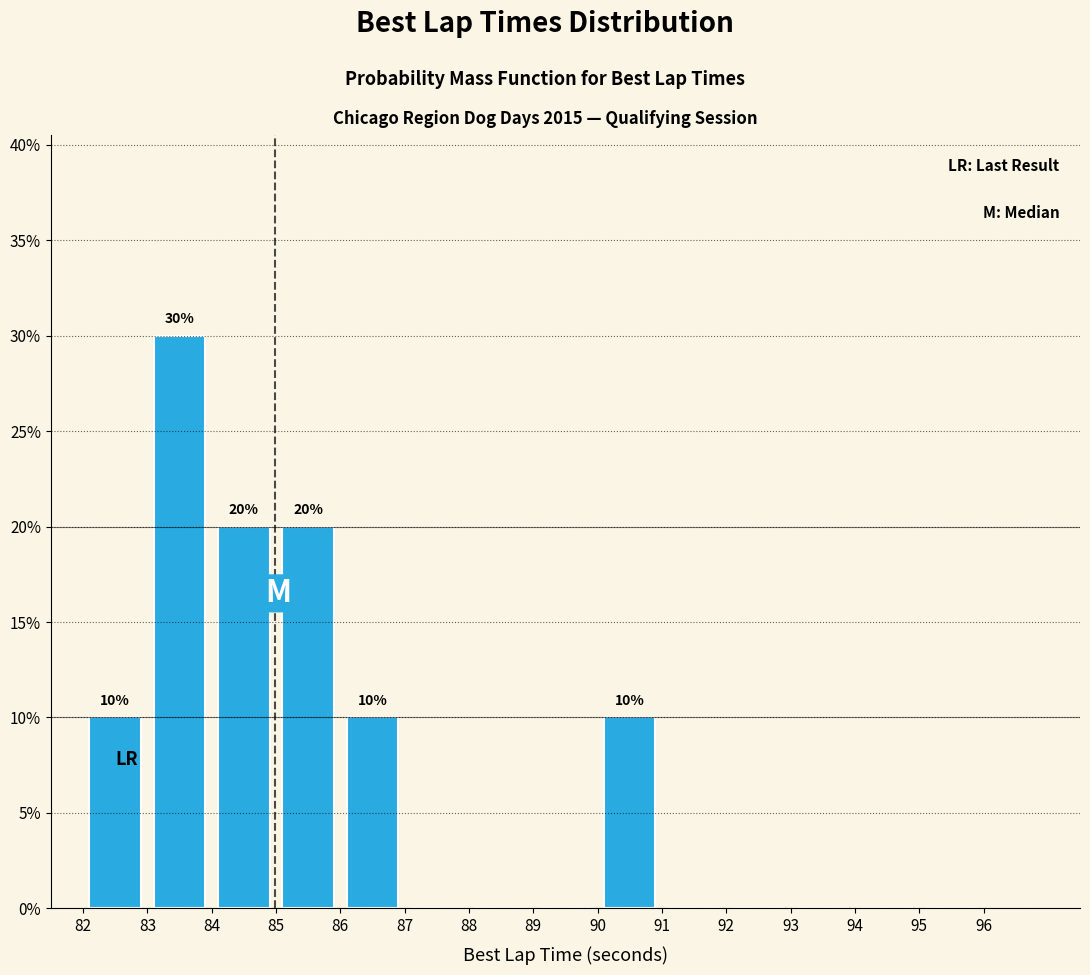

Which range on the x-axis has the tallest bar?

83 to 84